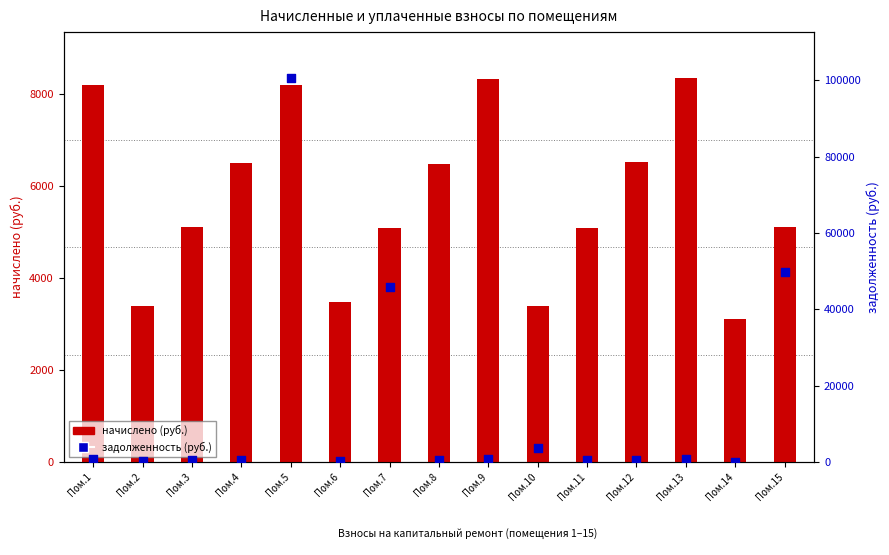

What are all the series names shown in the legend?

начислено, задолженность